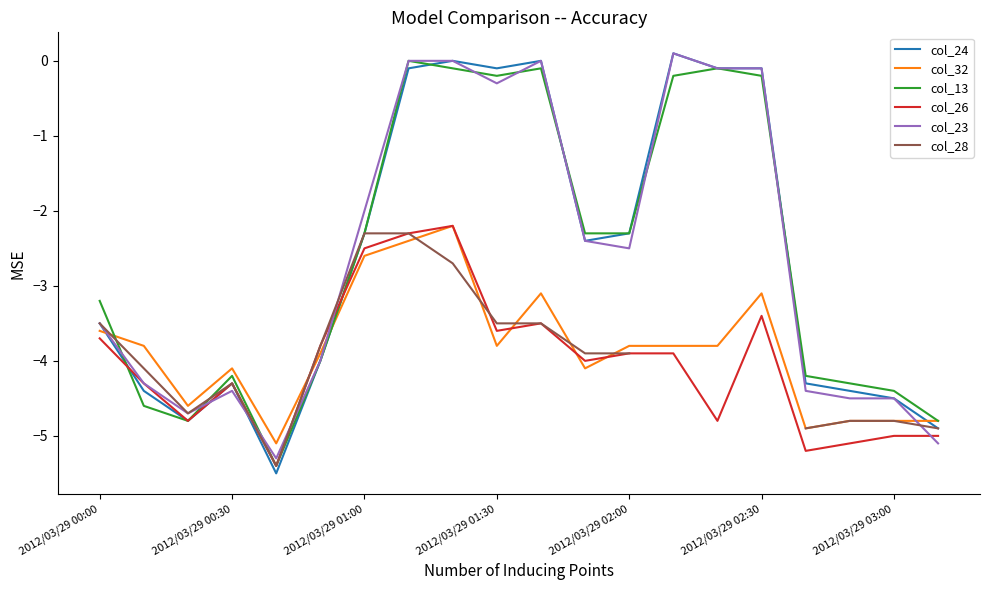

Is this an area chart (filled region under the line)?

No